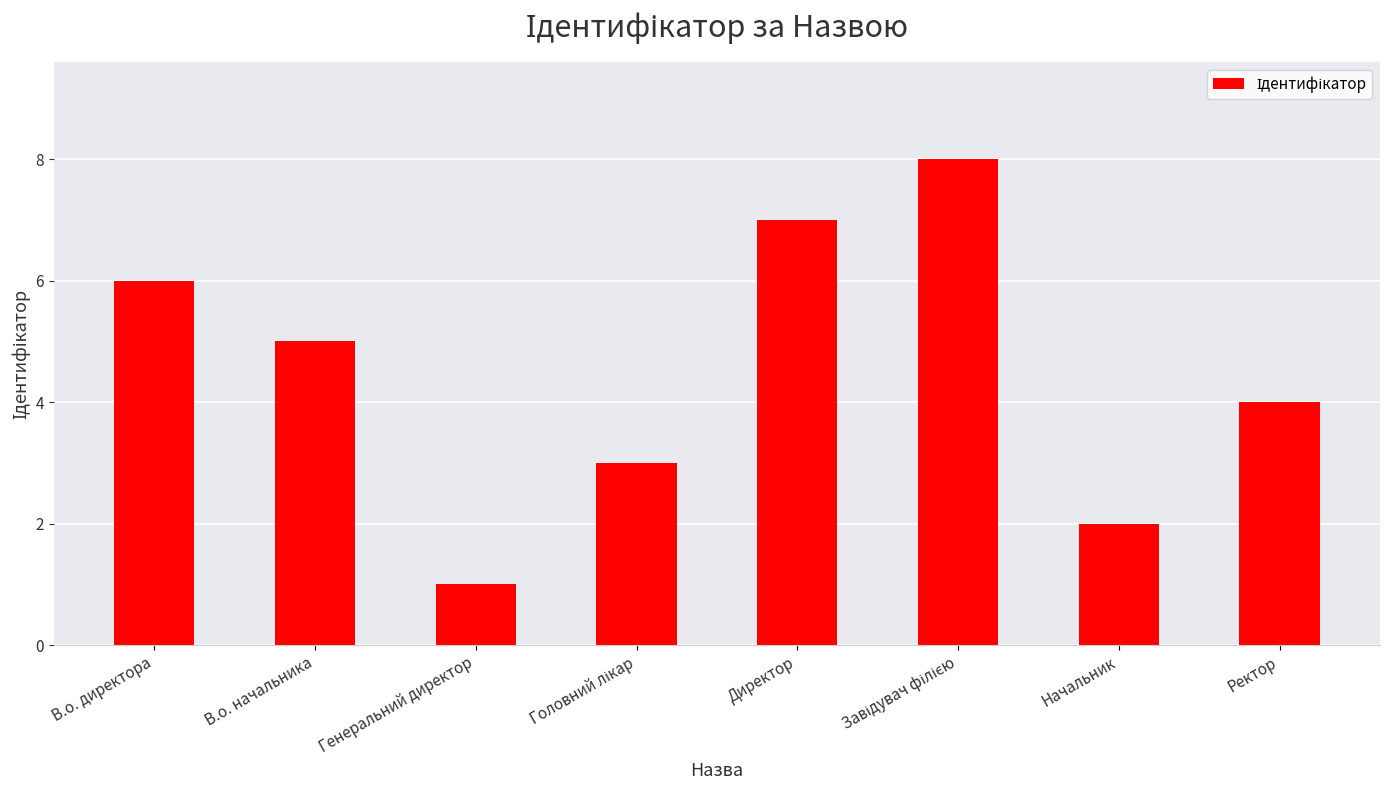

How many values are below 5?

4